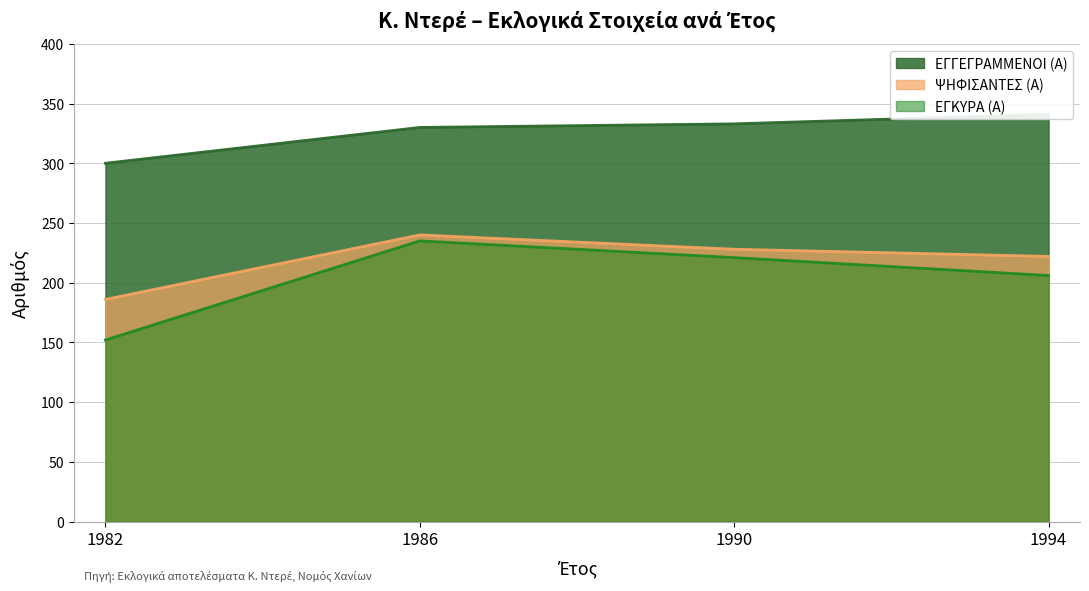

List the series in order of their peak value, lowest first.

ΕΓΚΥΡΑ (Α), ΨΗΦΙΣΑΝΤΕΣ (Α), ΕΓΓΕΓΡΑΜΜΕΝΟΙ (Α)